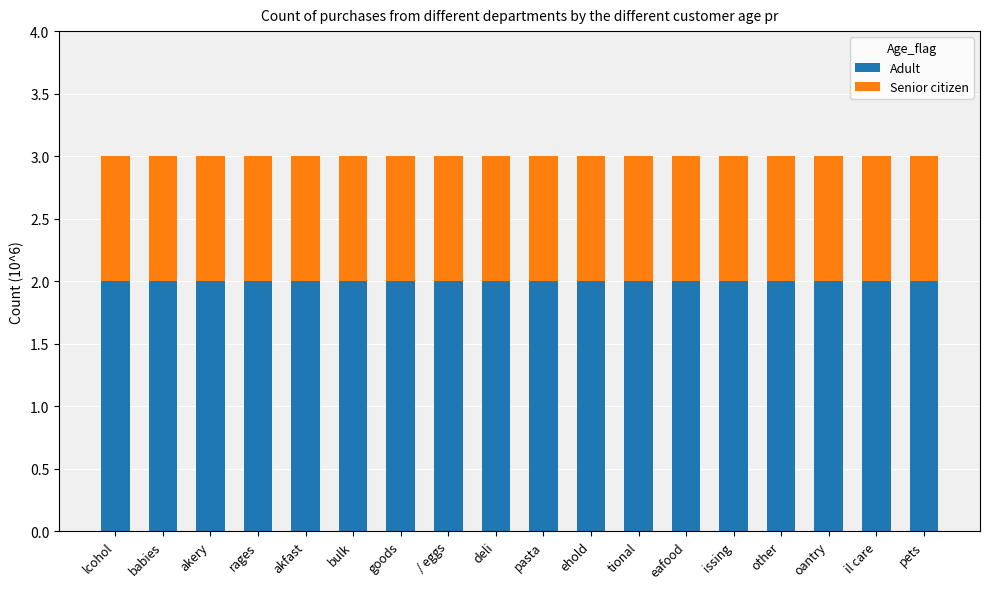

The value of Adult at other is 3. True or false?

False